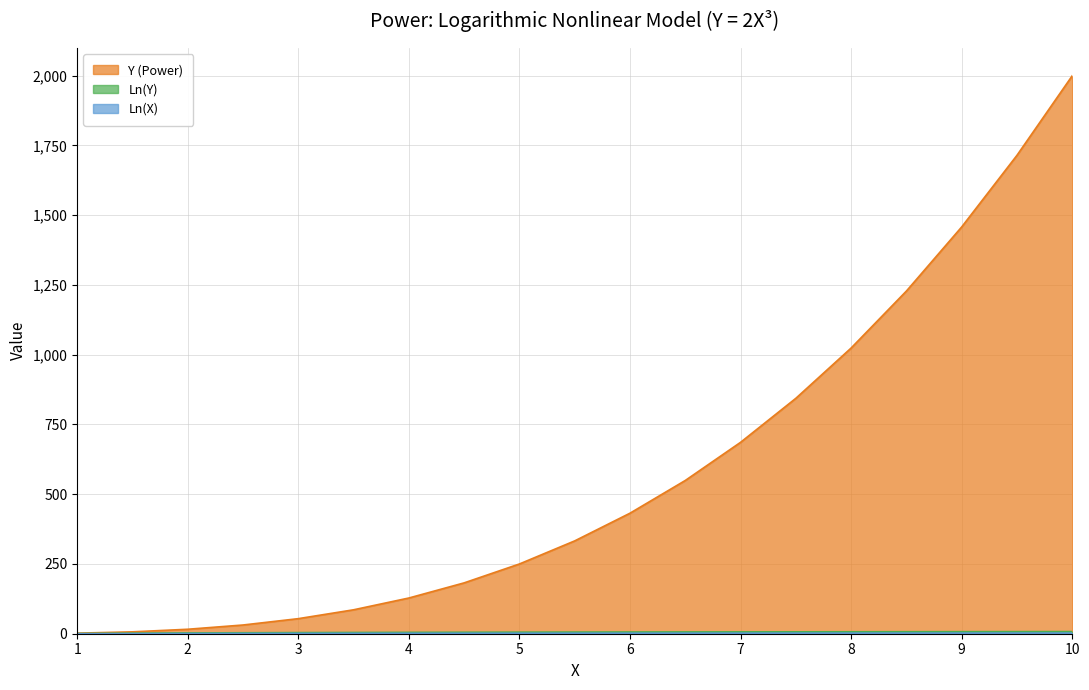

How many data points in Y (Power) are above 332?

10